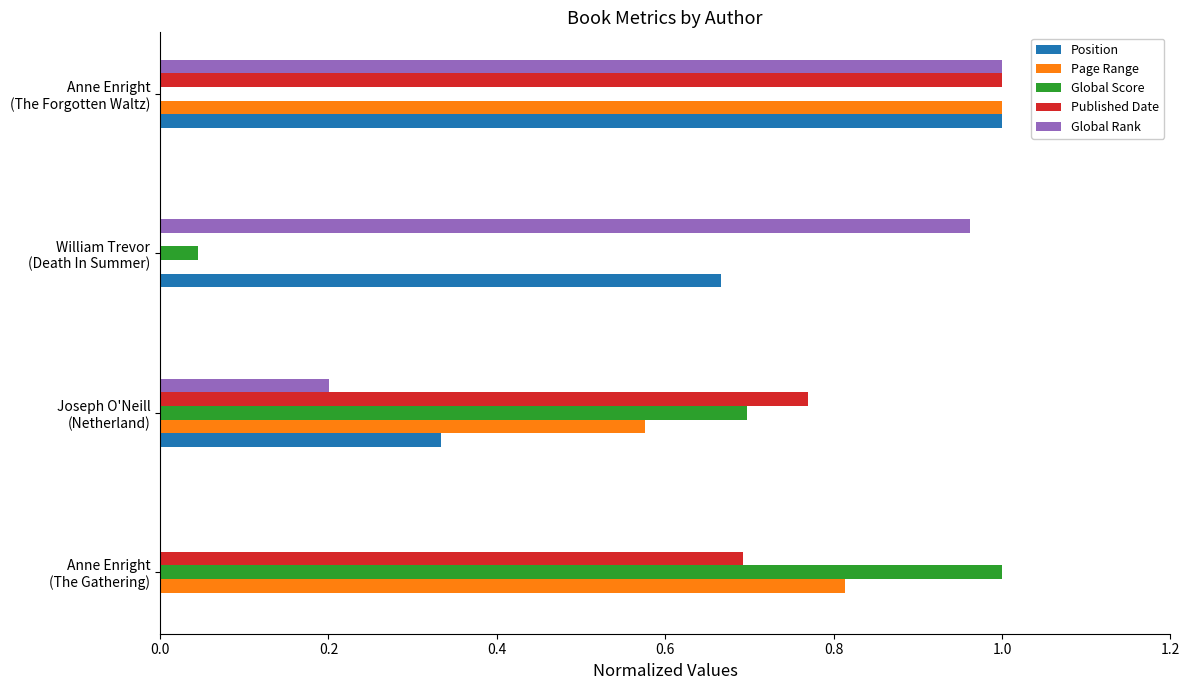

What is the sum of all Global Rank values?

2.2